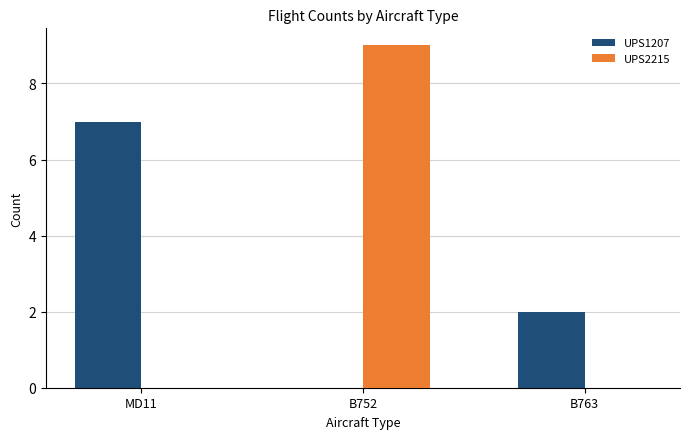

Count the UPS2215 values in the range 0 to 9.

3